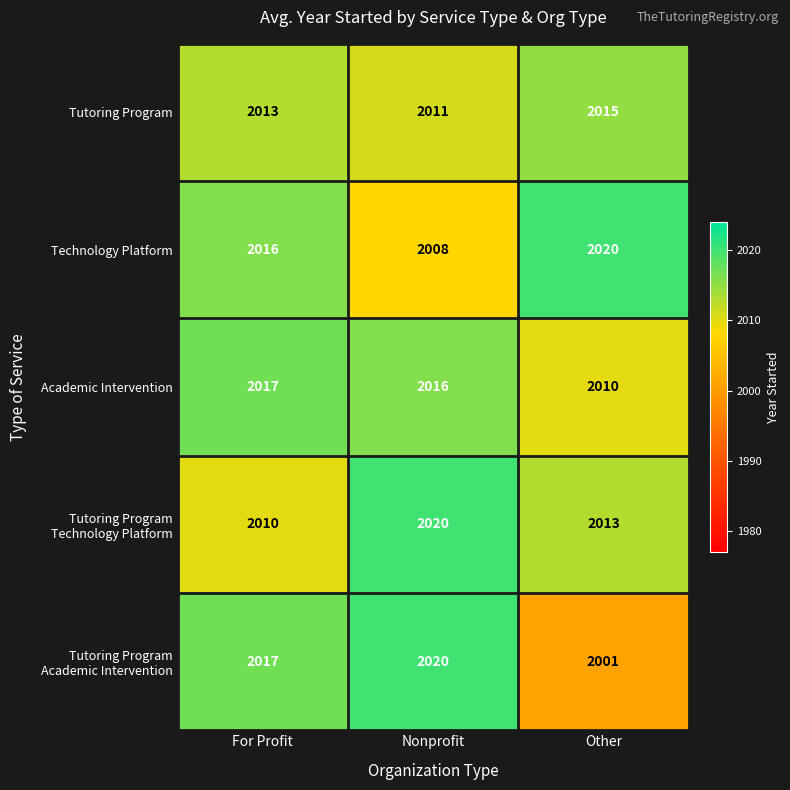

Is it true that Tutoring Program equals 2013 at For Profit?

True